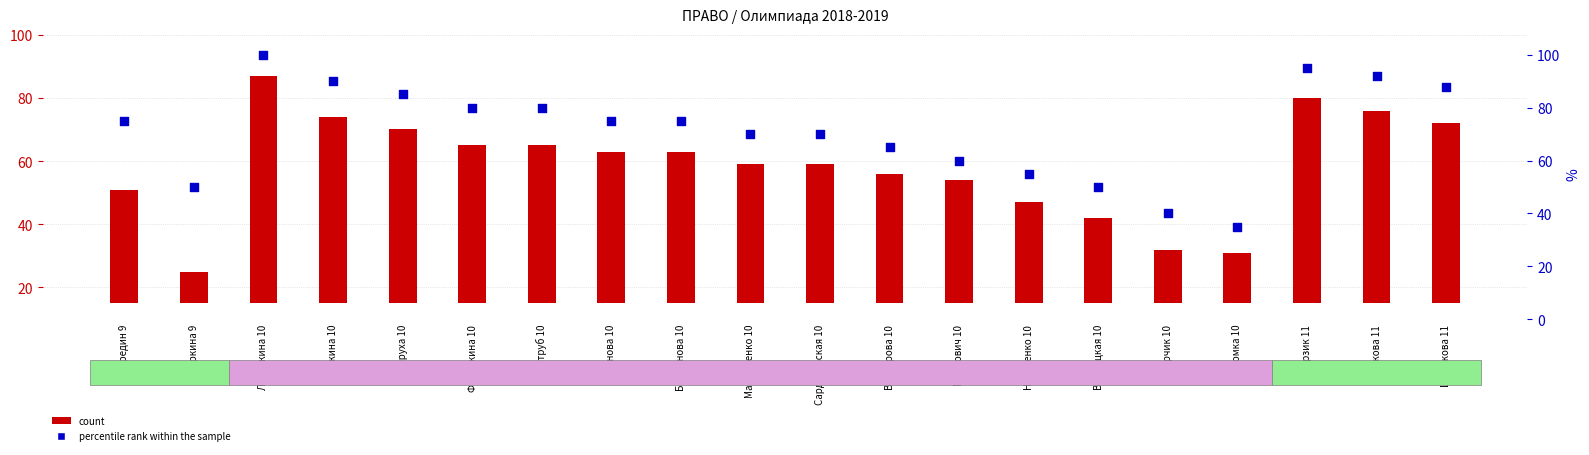

What are all the series names shown in the legend?

count, percentile rank within the sample